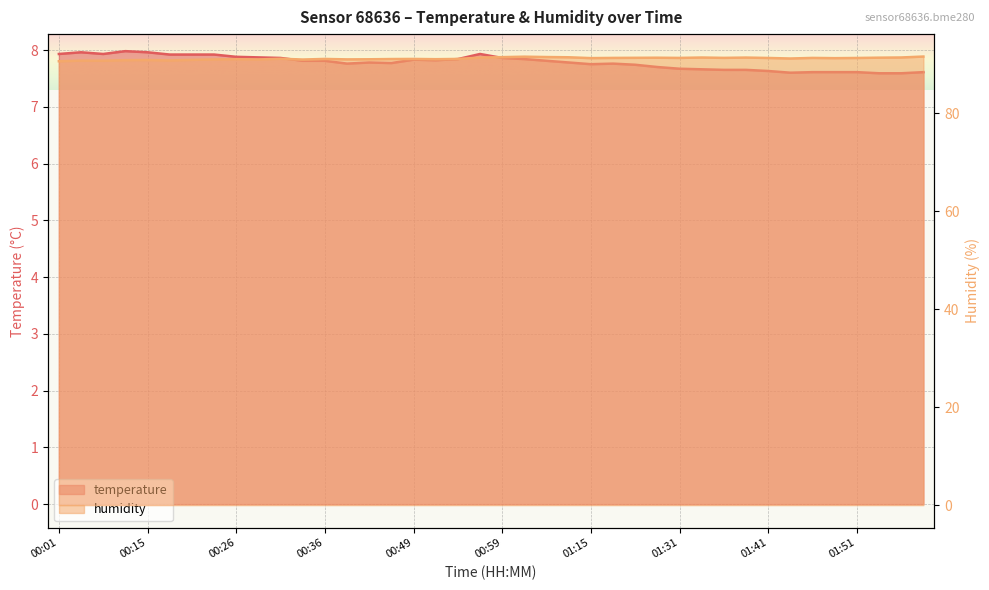

True or false: humidity and temperature cross at least once.

False